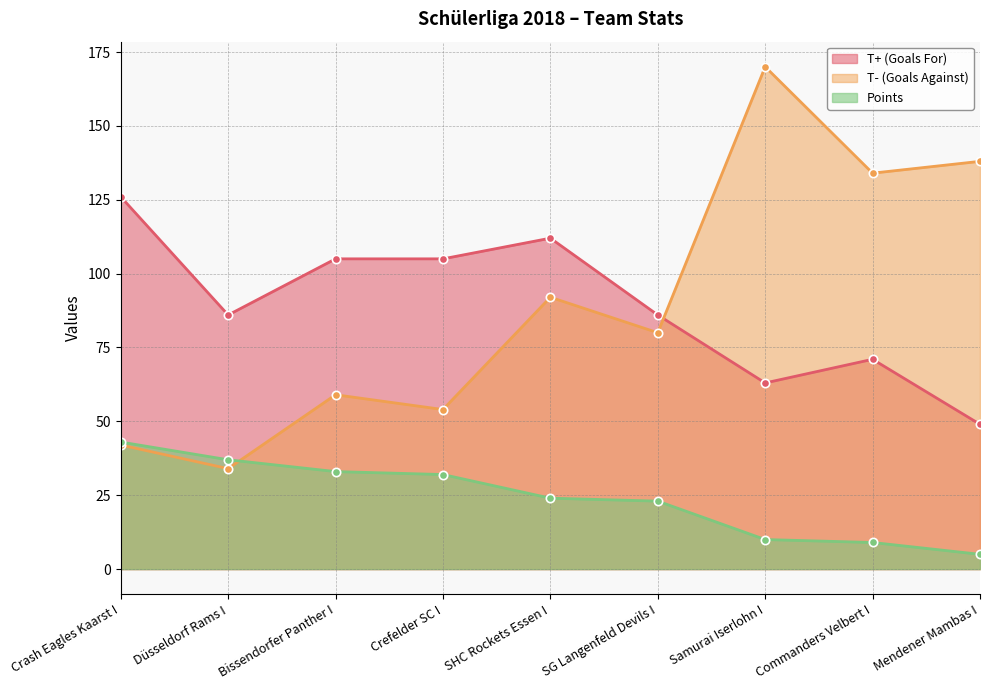

Between Crash Eagles Kaarst I and Crefelder SC I, which is larger?

Crash Eagles Kaarst I